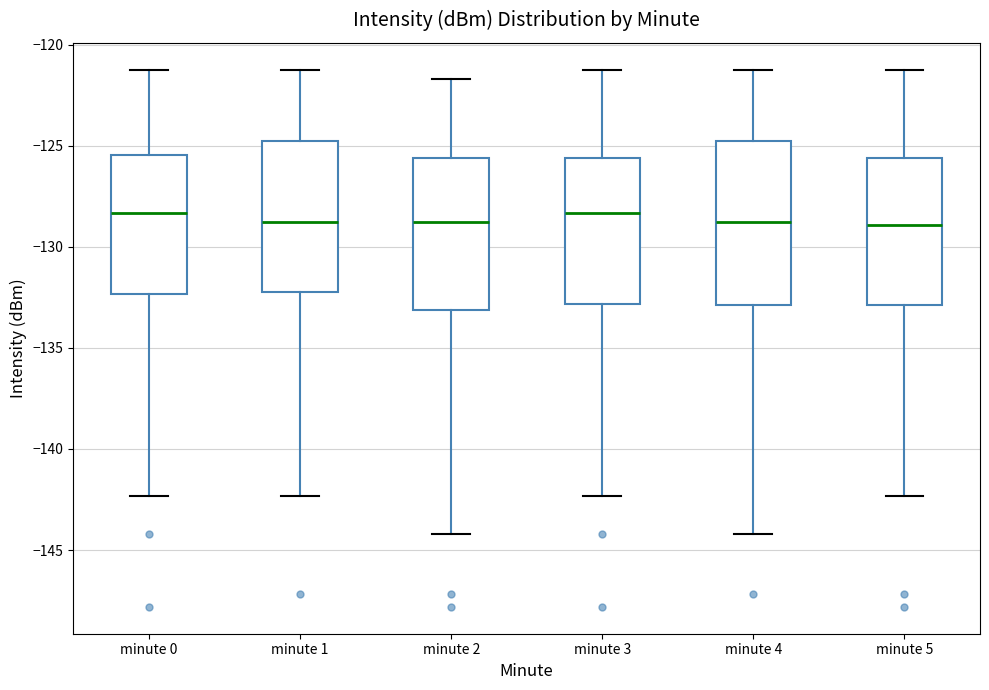

Where does the upper whisker of the box for minute 0 end on the y-axis? The values are not printed on the chart, so give them approximately, as read against the axis.

-121.0